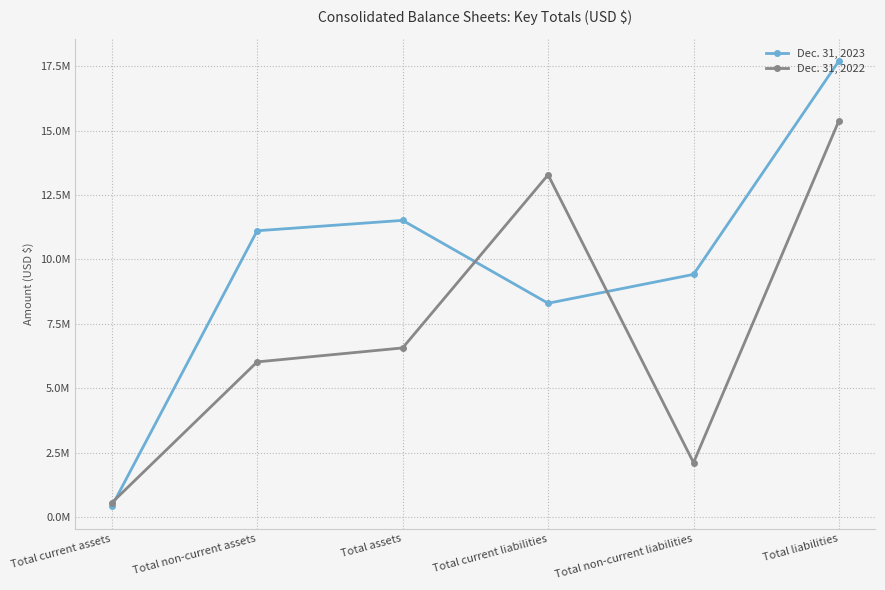

The Dec. 31, 2022 series shows 8639709 at Total current liabilities. True or false?

False